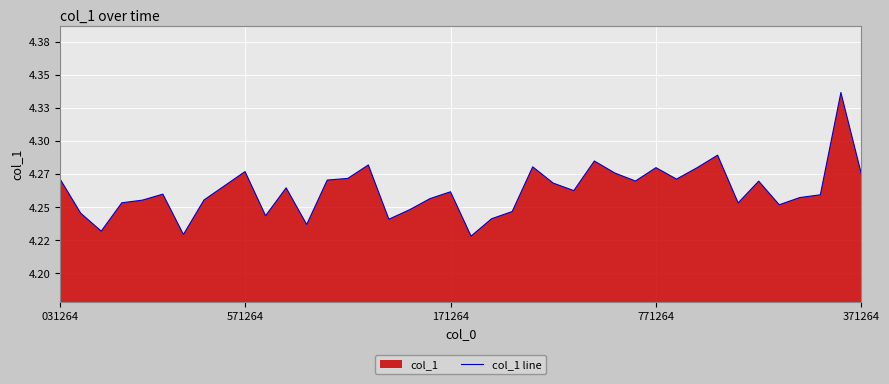

Read the value at 27.

4.3